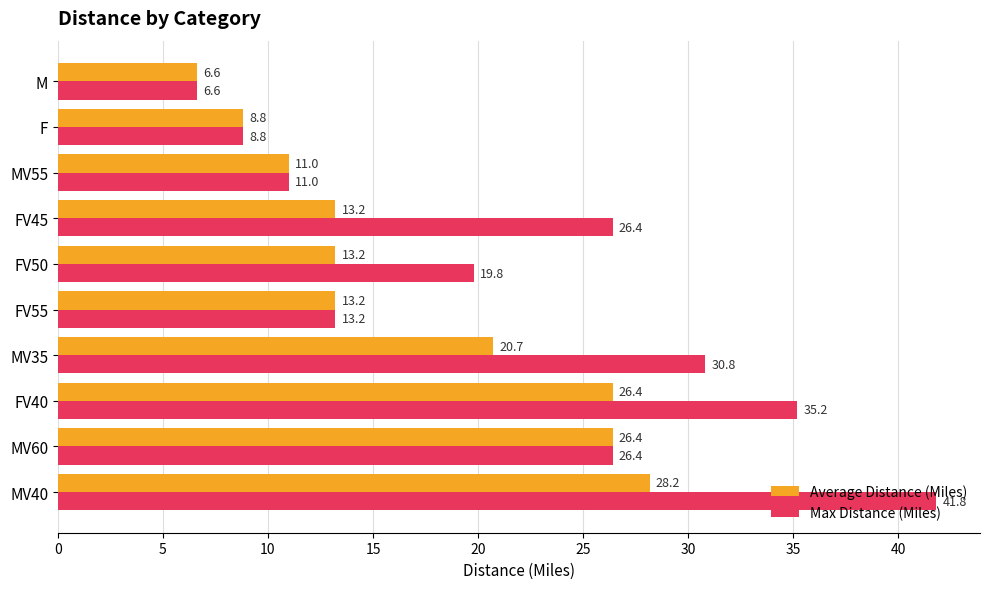

At how many categories does at least one series exceed 31?

2